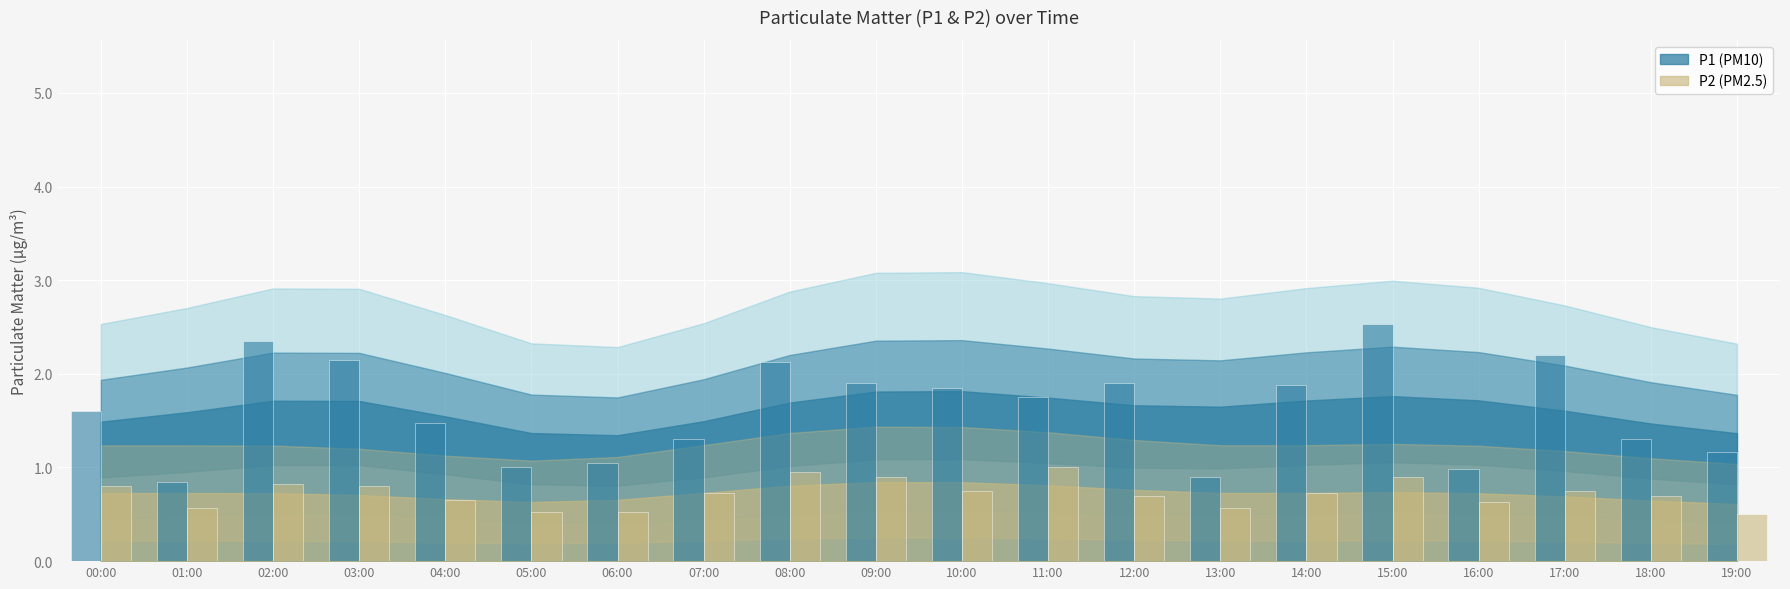

What is the value of the P2 bar at the 1st from the left?

0.8